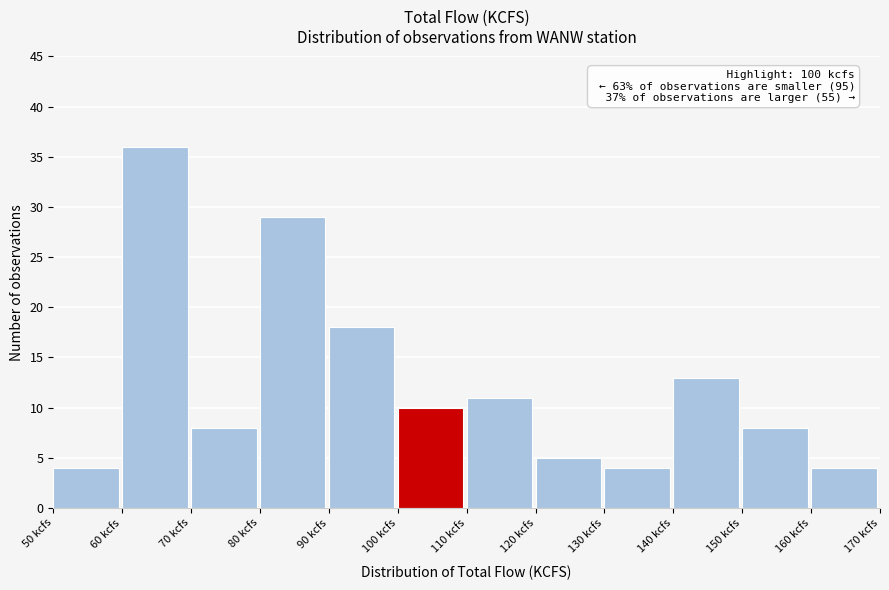

Which range on the x-axis has the tallest bar?

60 to 70